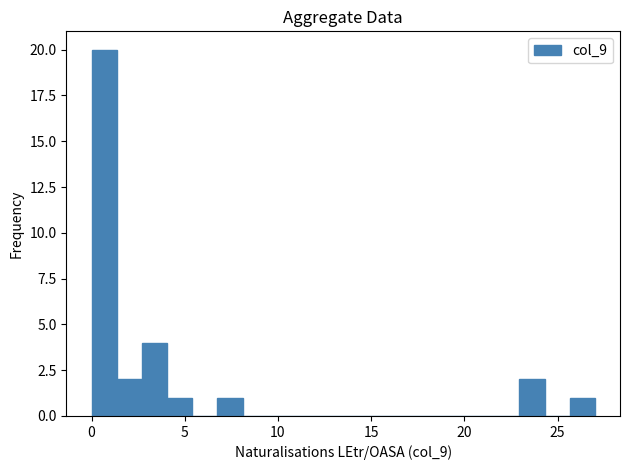

Around what value on the x-axis is the tallest bar? Give the approximate position of its centre, as read against the axis.

0.5